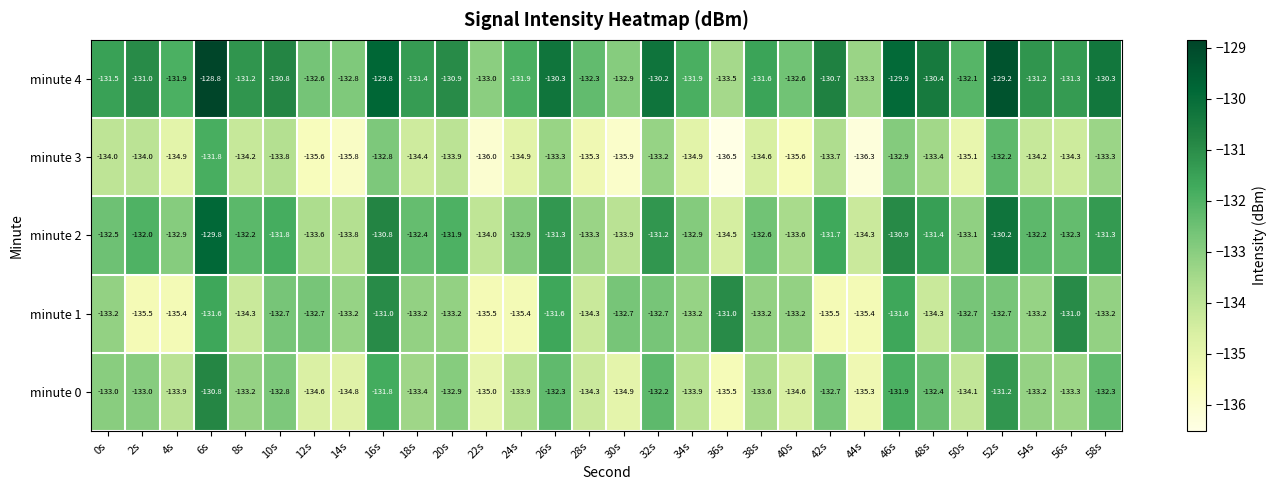

Which series changed the most between 8s and 16s?

minute 1